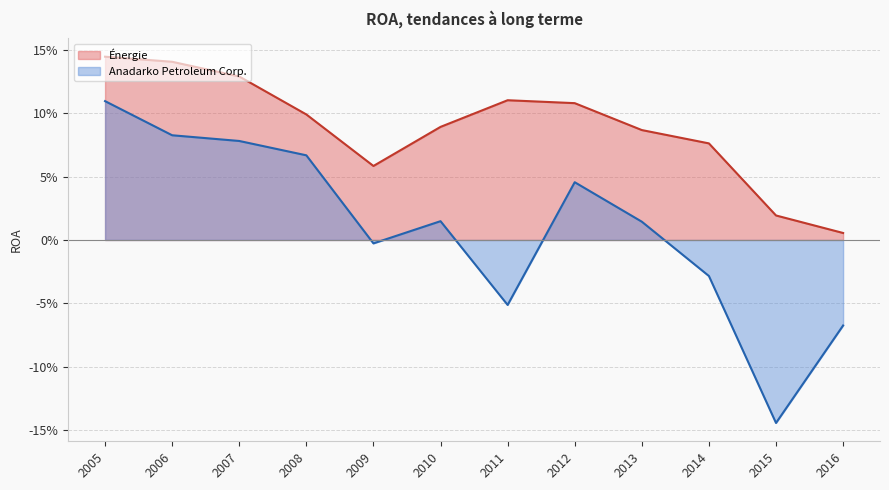

True or false: Énergie and Anadarko Petroleum Corp. intersect in this chart.

False